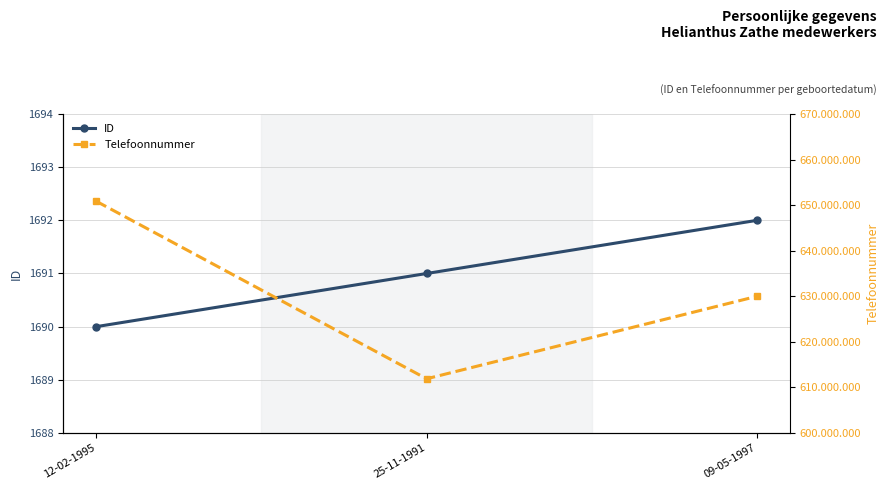

Count the ID values in the range 1690 to 1692.

3